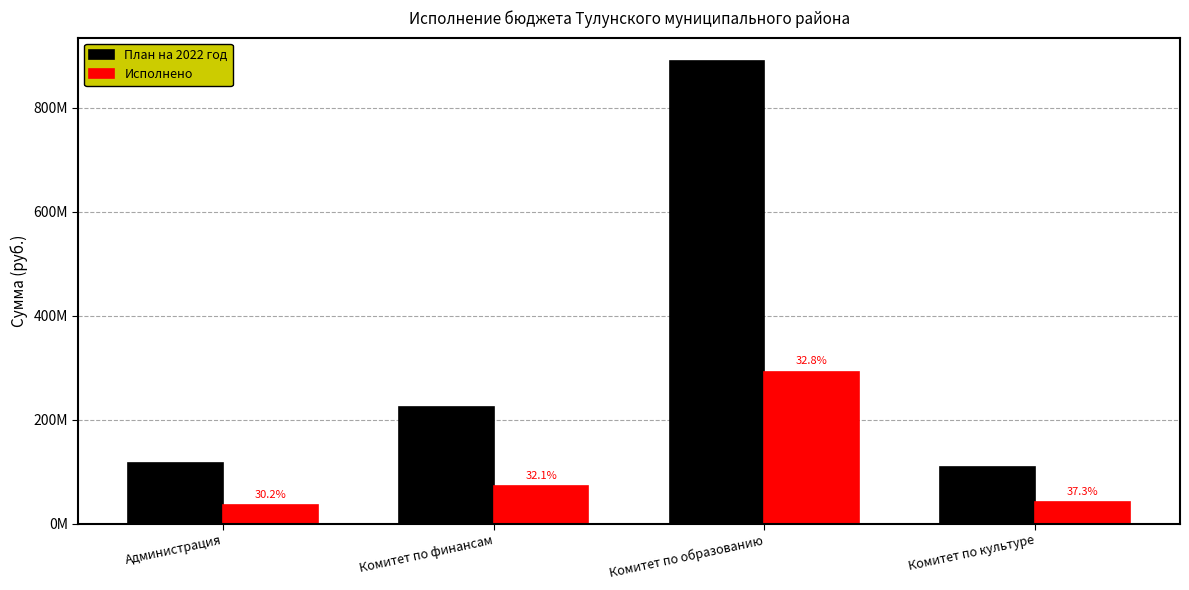

What is the difference between the maximum and minimum values in the Исполнено series?

257255272.4